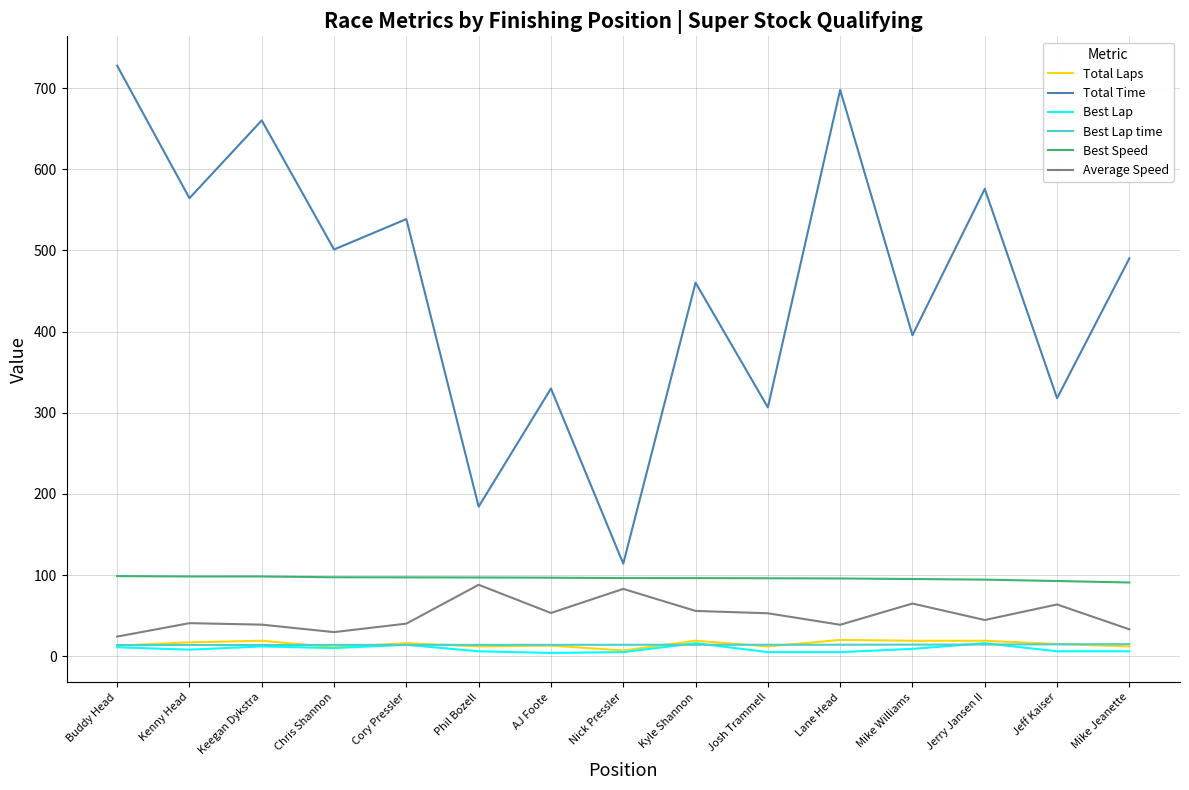

True or false: Total Time has a value of 1010.9 at Lane Head.

False